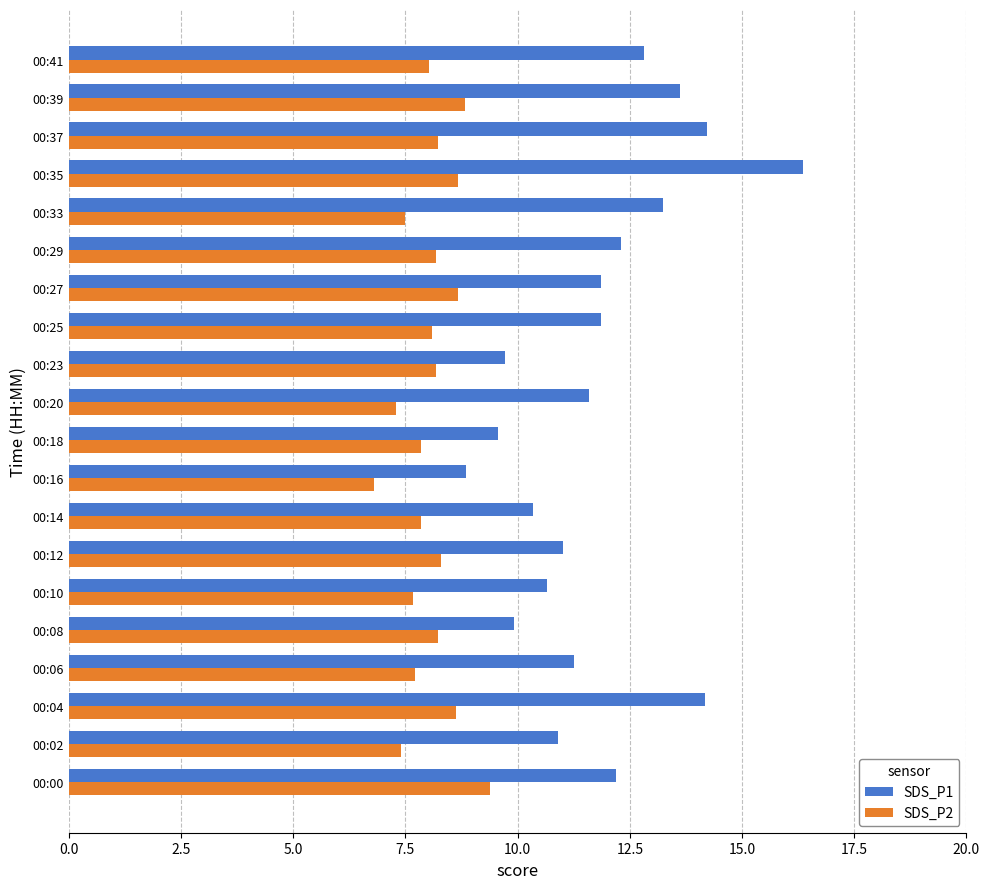

At which category is the sum across all series the highest?

00:35